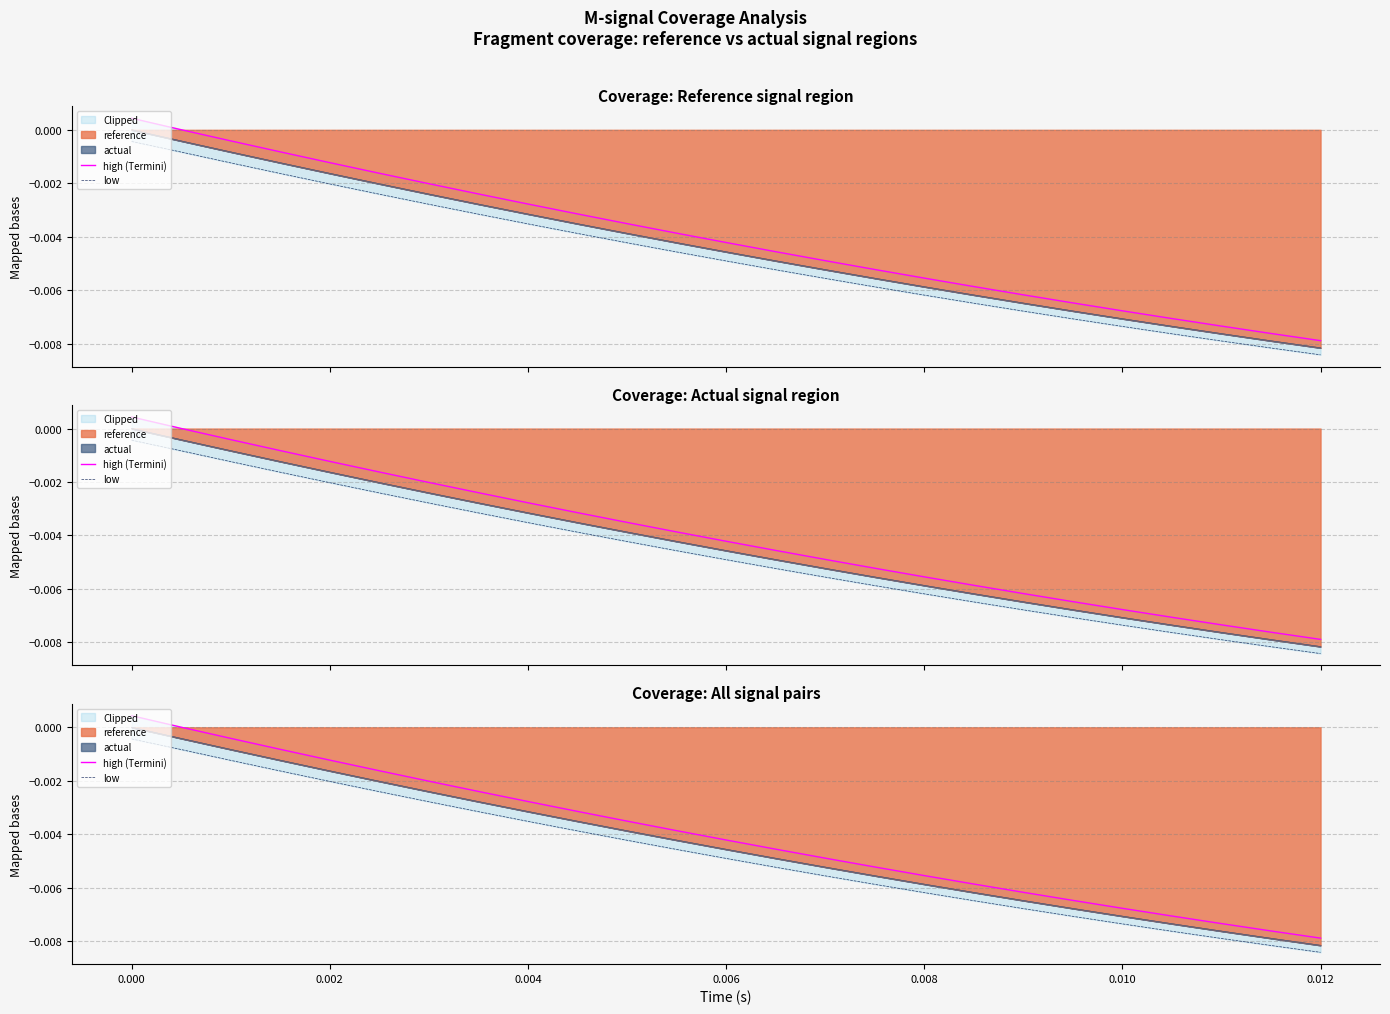

True or false: high (Termini) and low cross at least once.

False